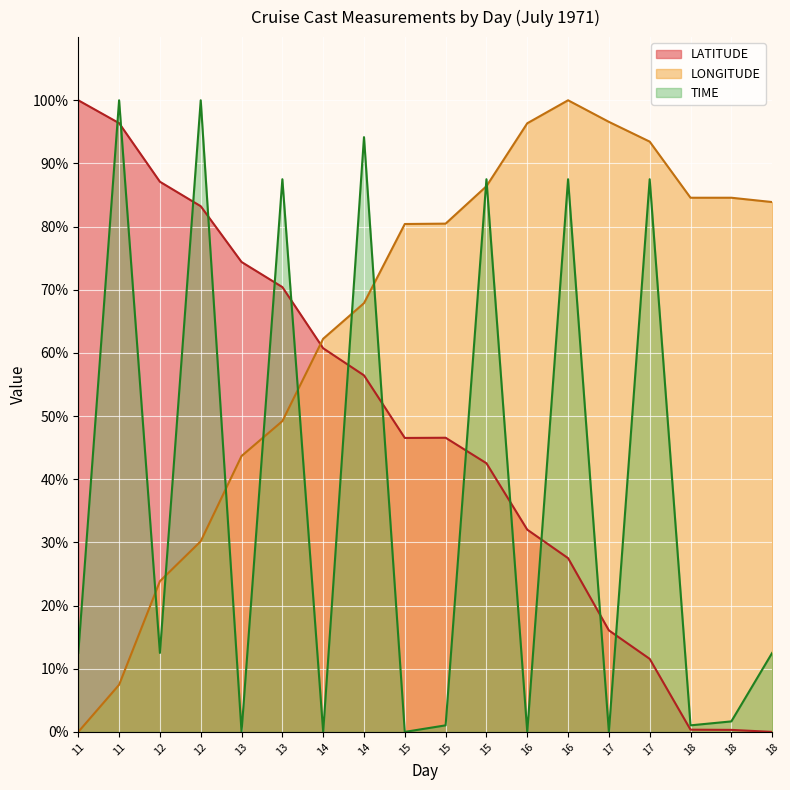

Which has a higher value, 17 or 12?

12